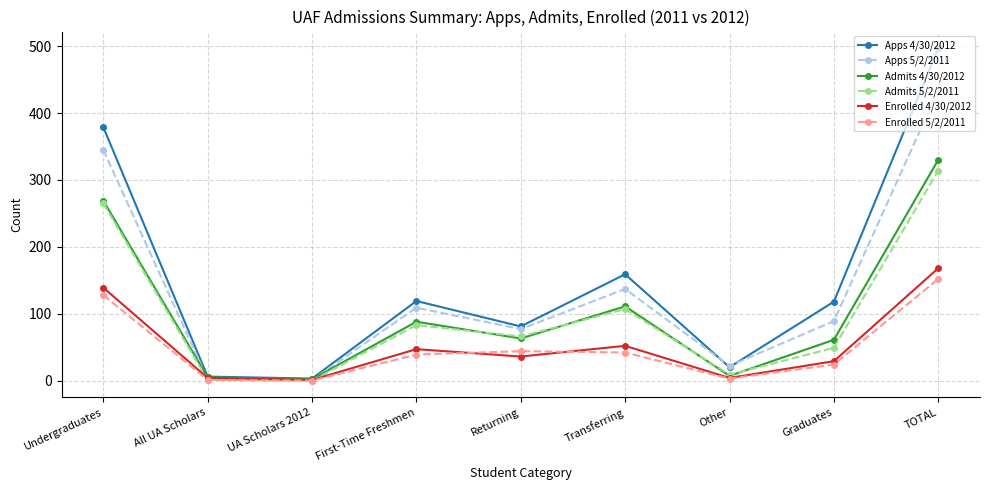

What is the difference between the maximum and minimum values in the Admits 5/2/2011 series?

314